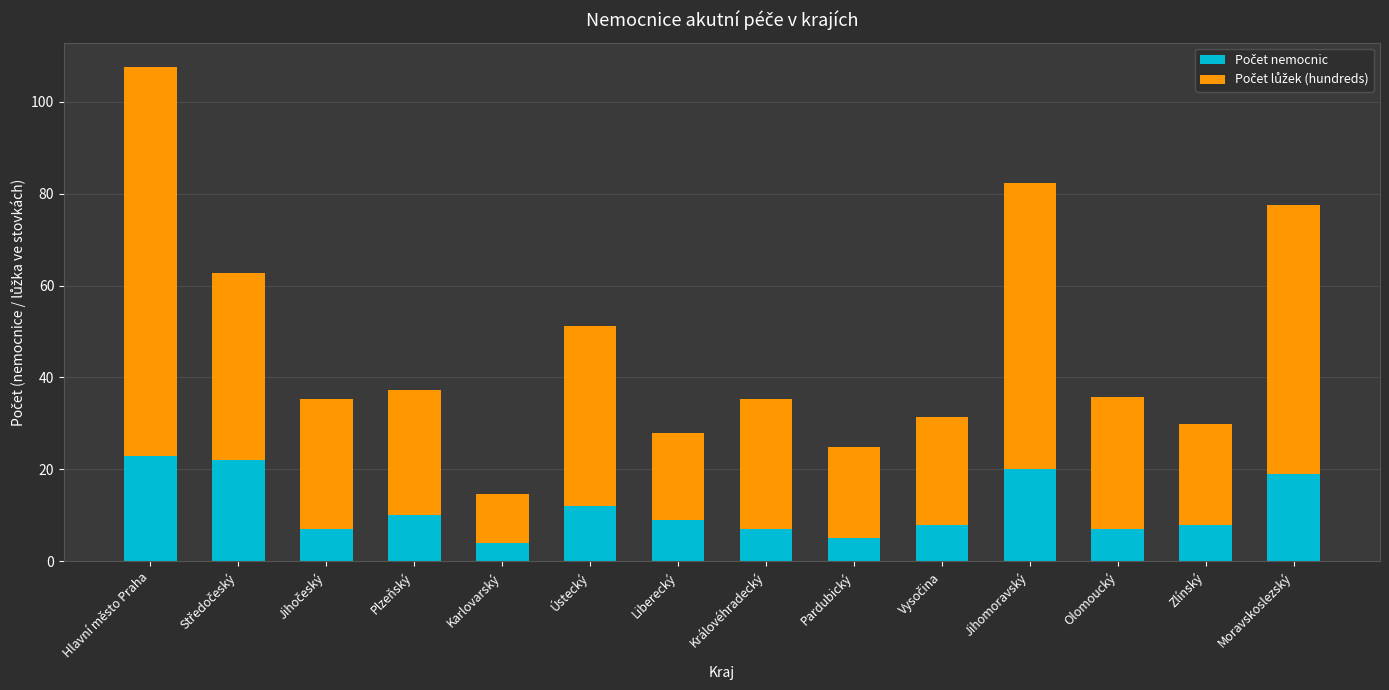

What is the total value across all series at Liberecký?

27.9